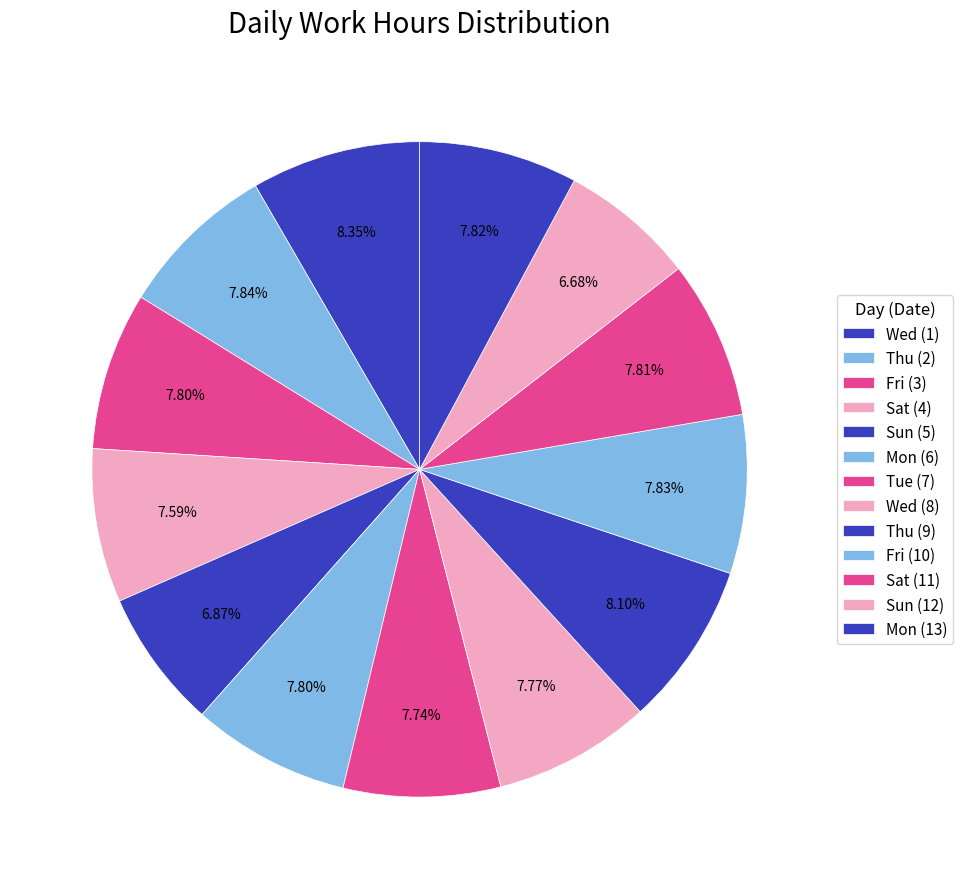

How many slices are in this pie chart?

13